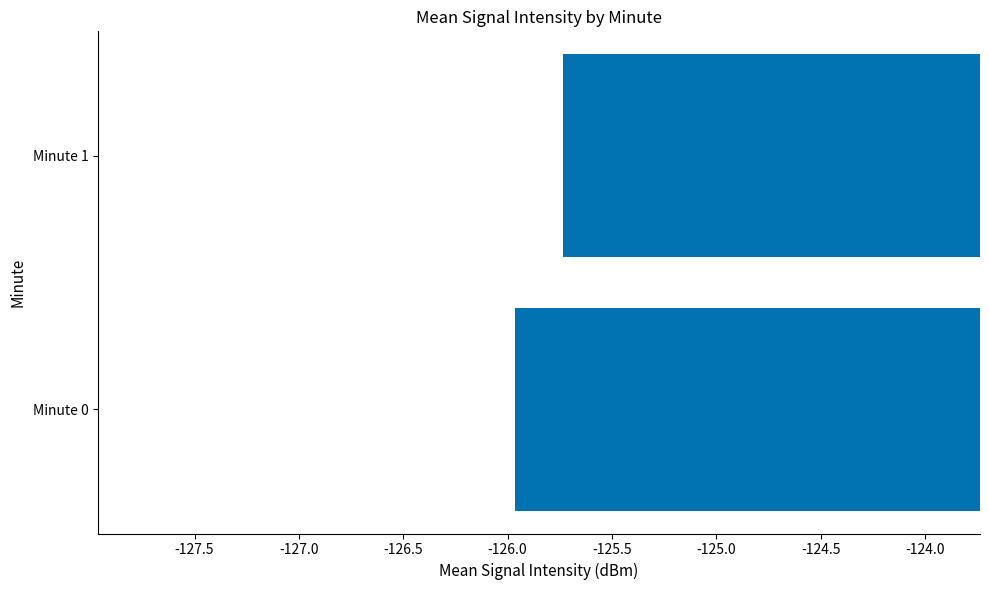

Are the bars horizontal?

Yes